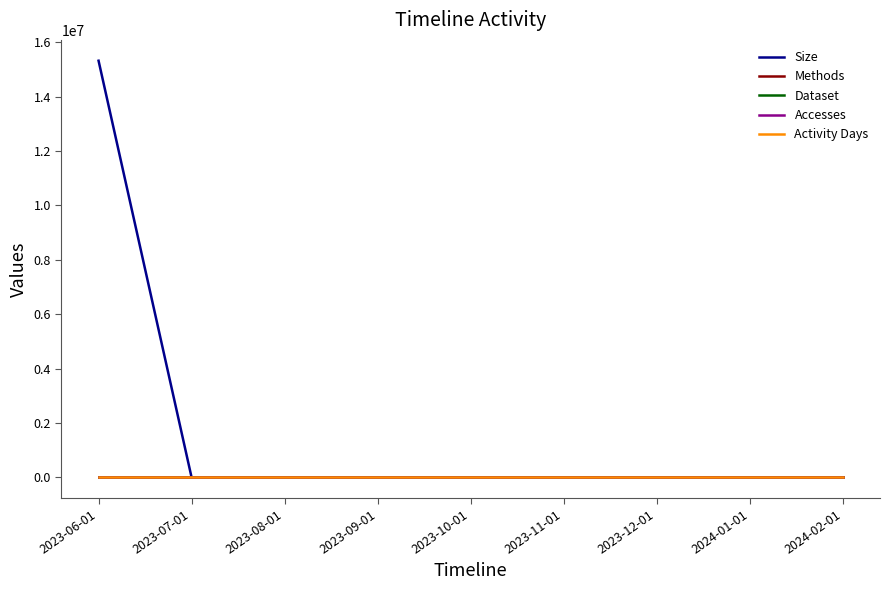

Which category has the lowest value in the Methods series?

2023-07-01